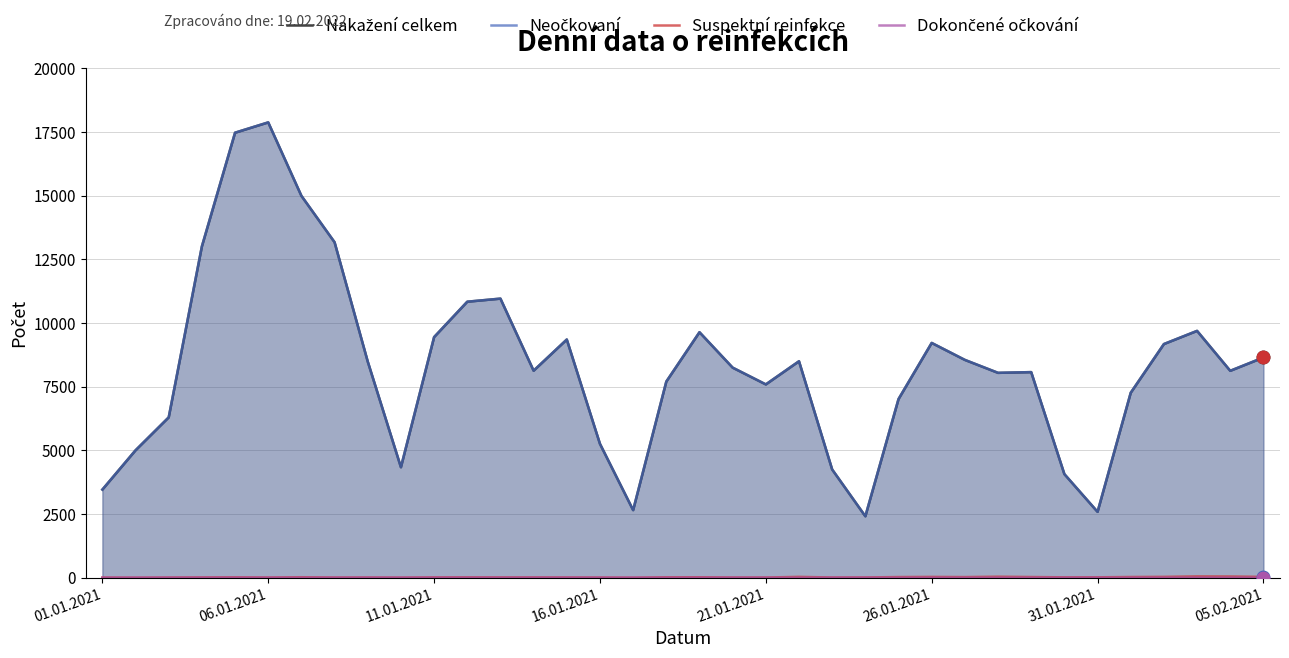

True or false: Nakažení celkem has a value of 4217 at 28.

False